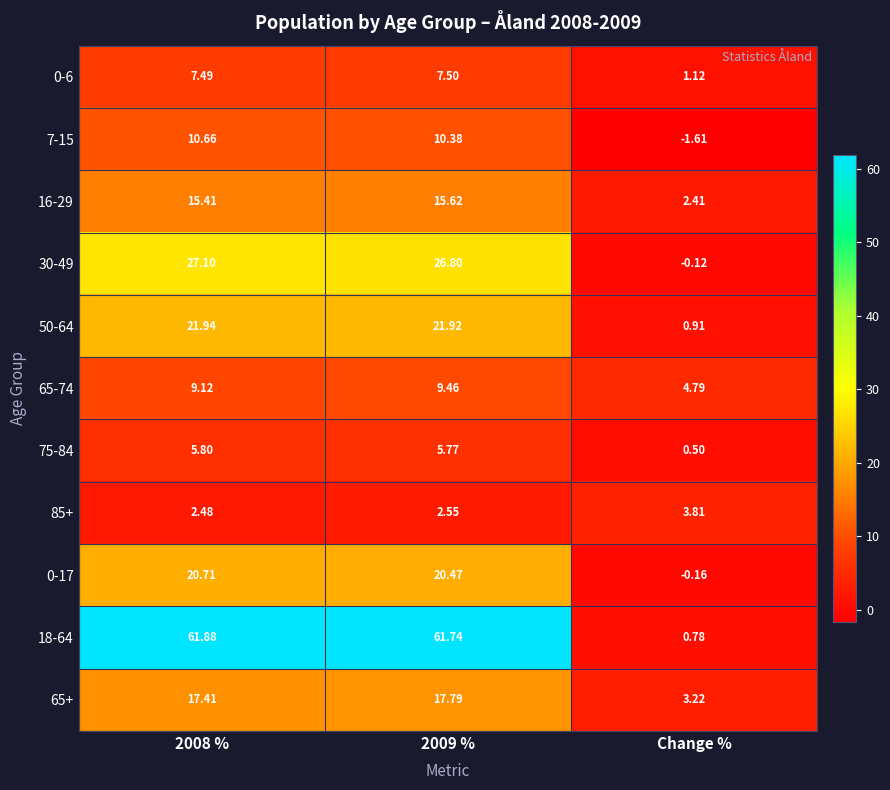

Where is 50-64 nearest to the value 11?

Change %